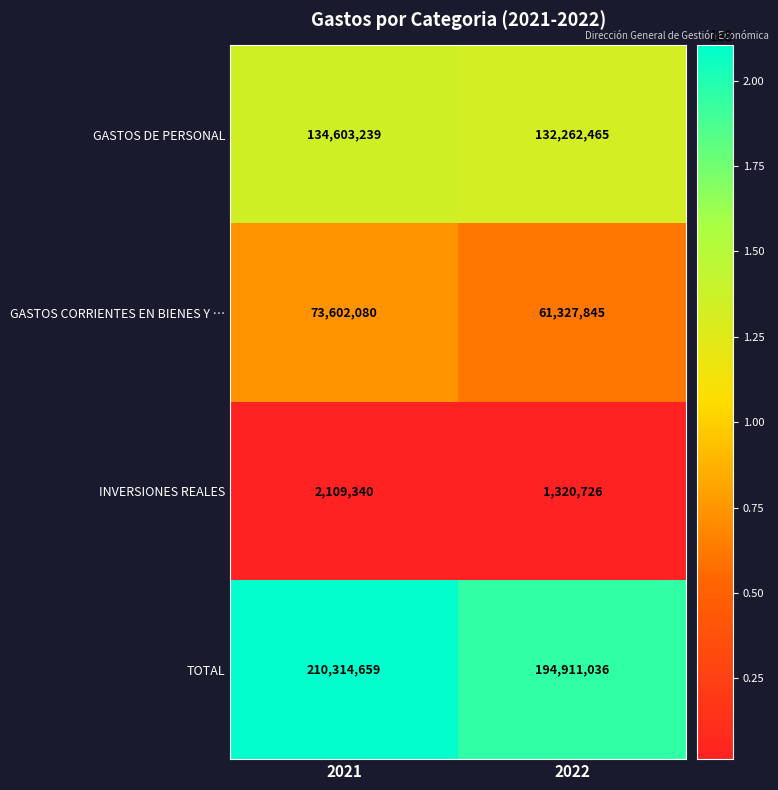

Which series changed the most between 2021 and 2022?

TOTAL